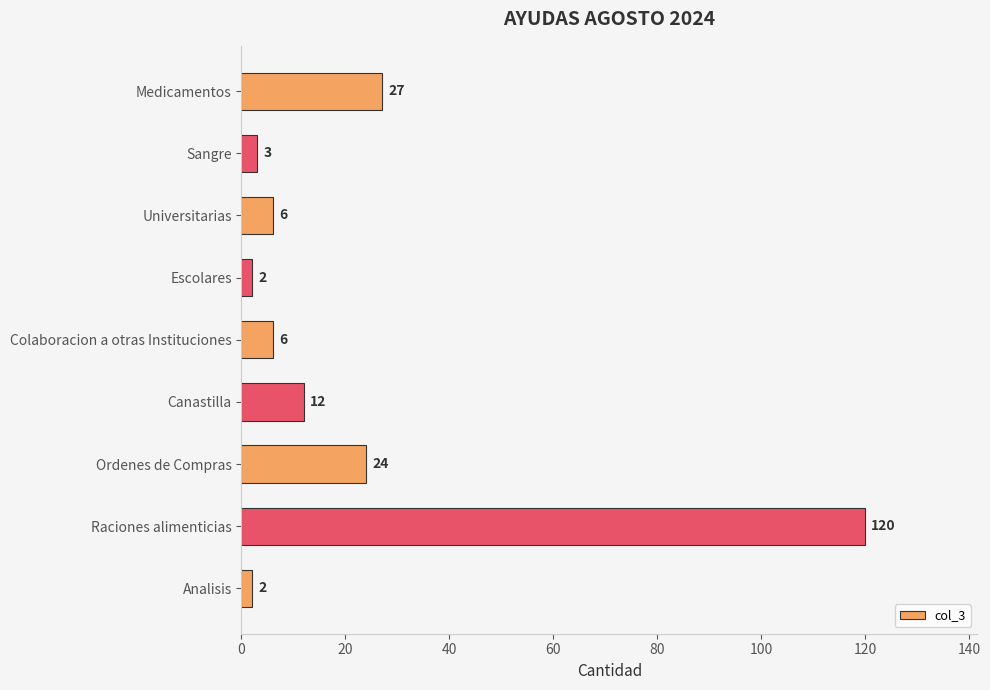

What is the difference between the maximum and second lowest values?

118